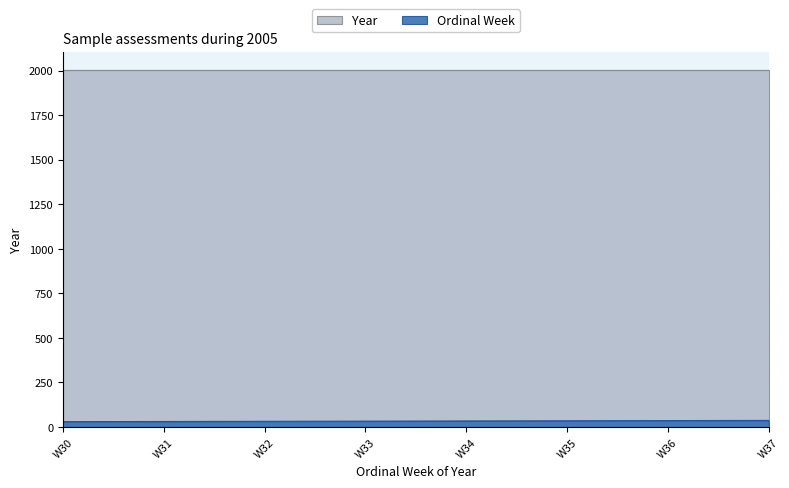

Read the Year value at W32.

2005